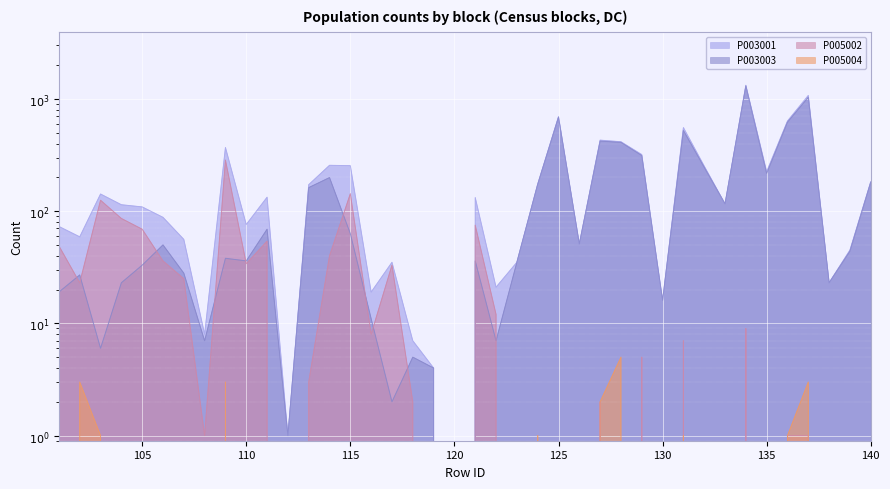

Count the number of categories in the chart.

40